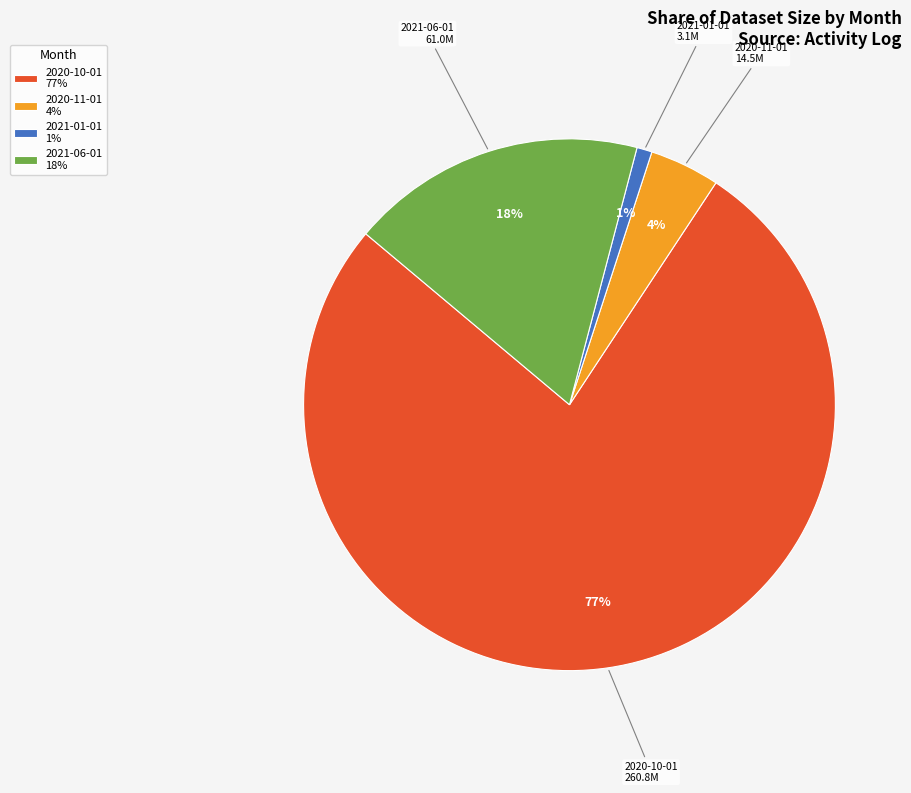

The 2020-10-01 slice represents 77% of the pie. True or false?

True